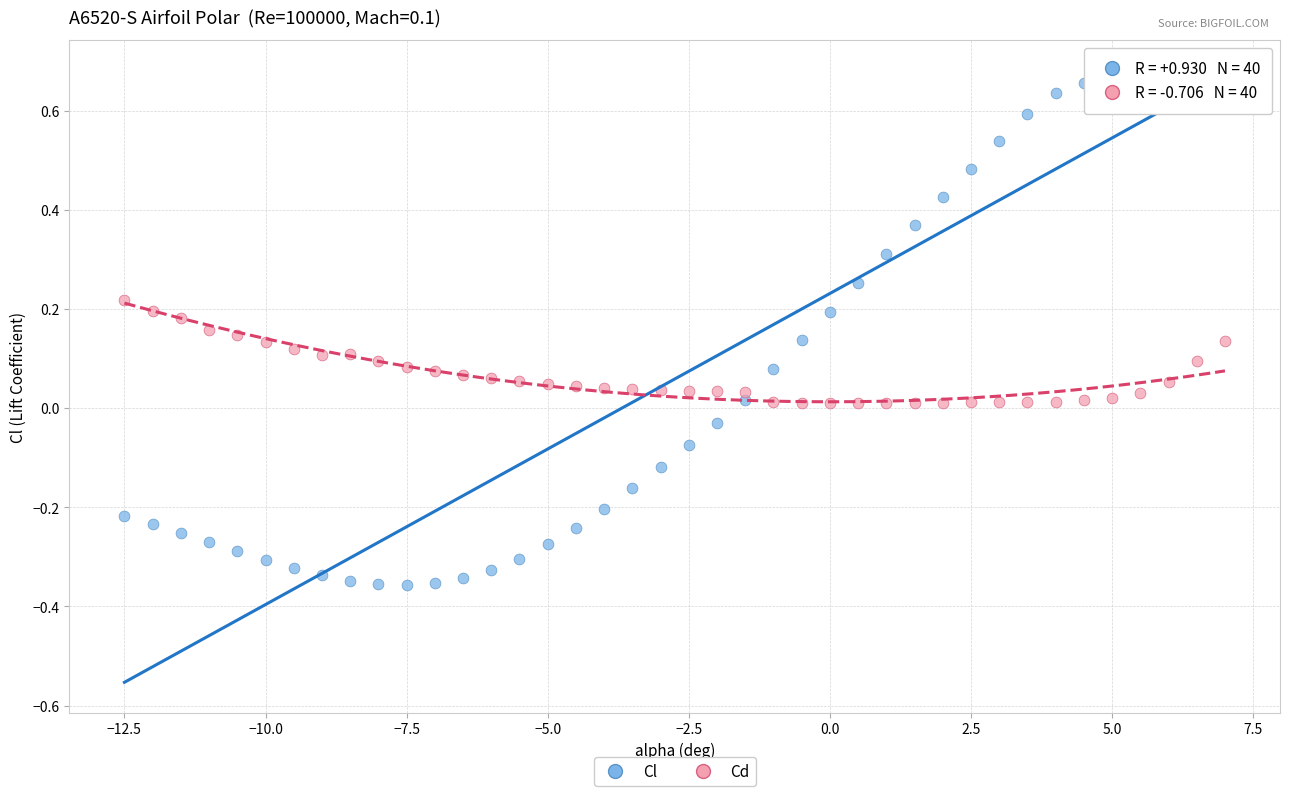

Across all data points, what is the range of Y values (max minus min)?

1.0